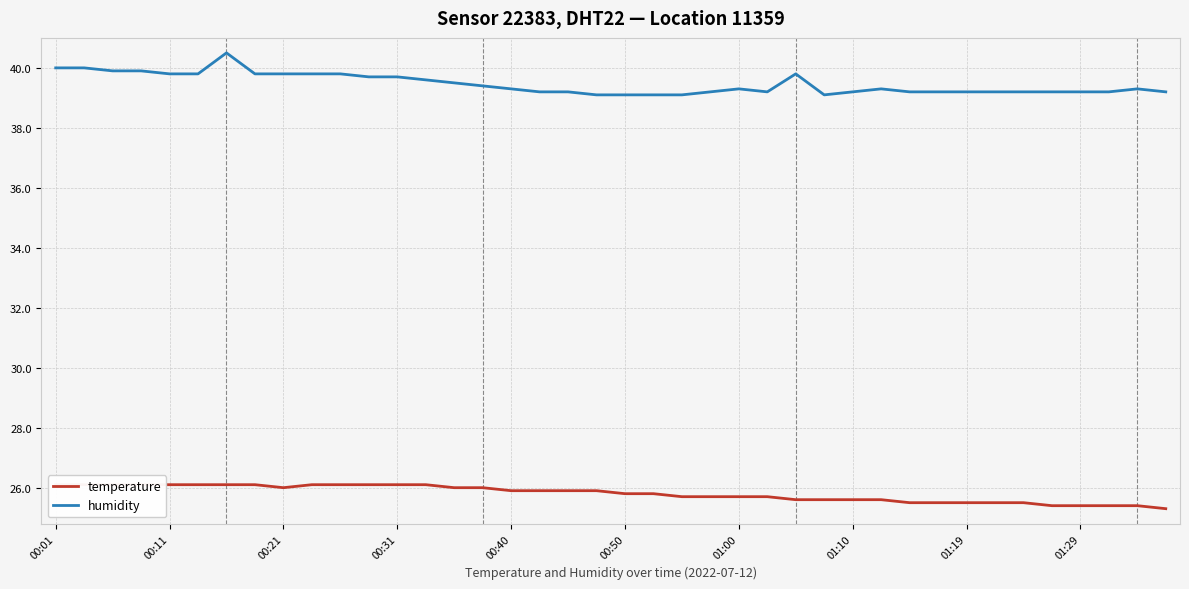

What is the difference between the second highest and second lowest values in the temperature series?

0.7